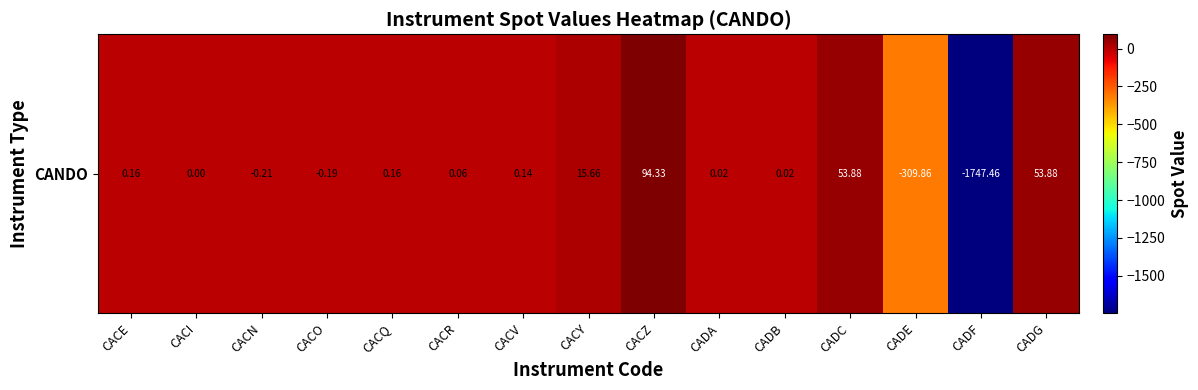

What is the greatest value displayed?

94.3